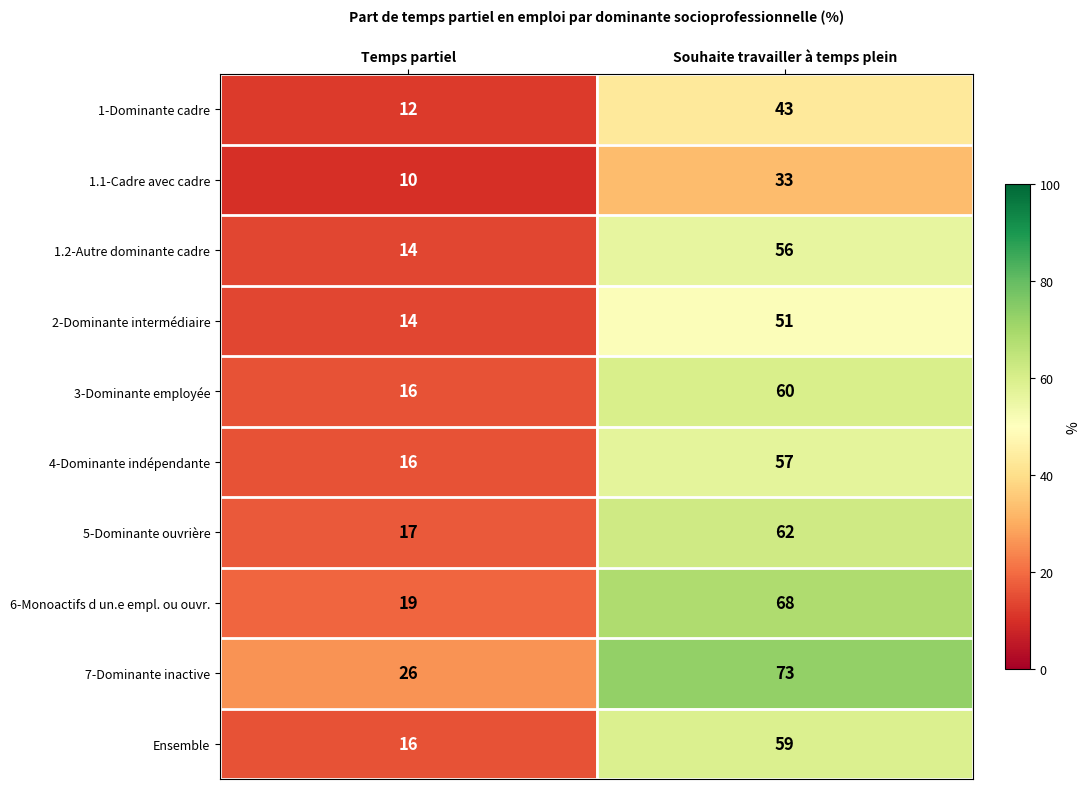

List the series in order of their peak value, highest first.

7-Dominante inactive, 6-Monoactifs d un.e empl. ou ouvr., 5-Dominante ouvrière, 3-Dominante employée, Ensemble, 4-Dominante indépendante, 1.2-Autre dominante cadre, 2-Dominante intermédiaire, 1-Dominante cadre, 1.1-Cadre avec cadre